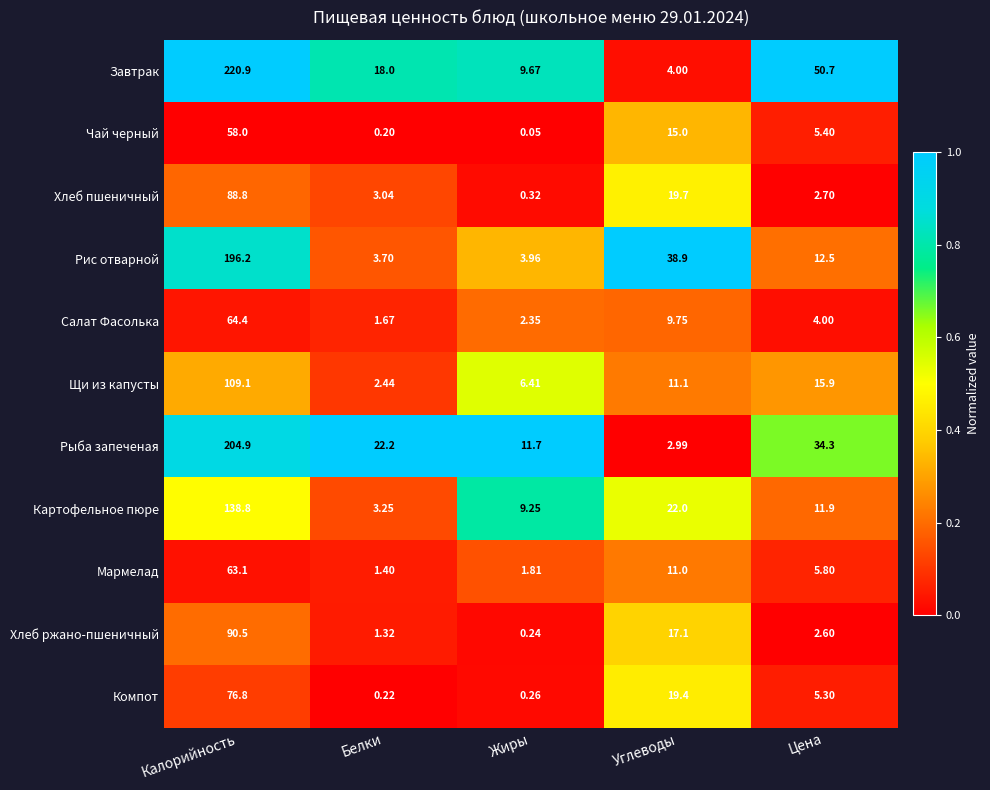

Which series has the widest spread of values?

Завтрак